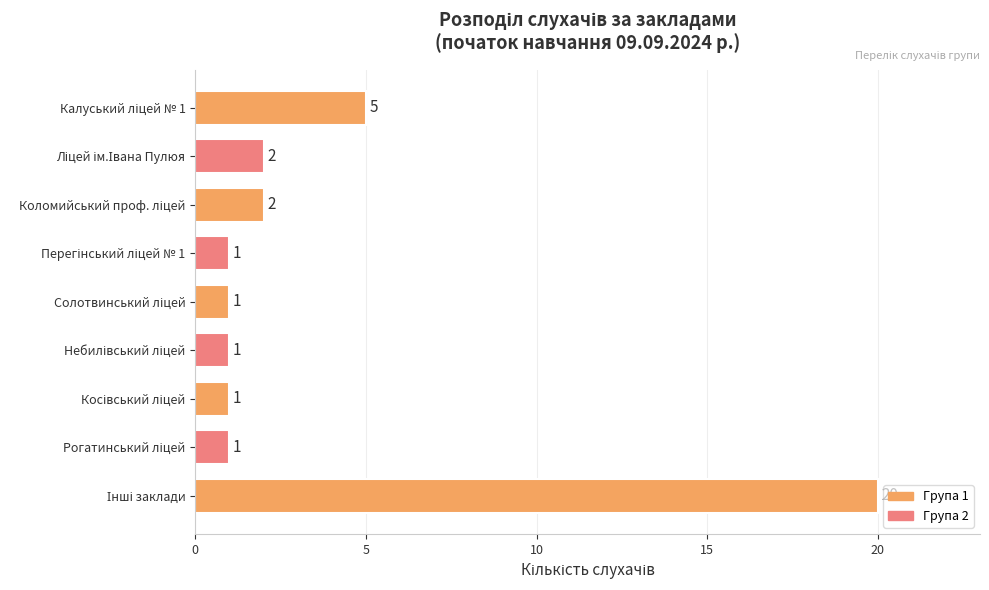

What is the maximum value shown in the chart?

20